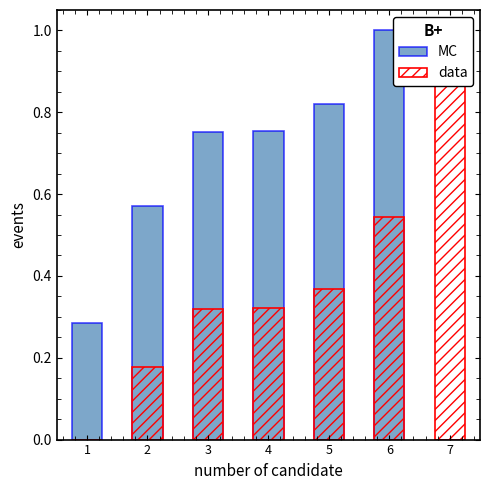

Is it true that data equals 0.5 at 4?

False